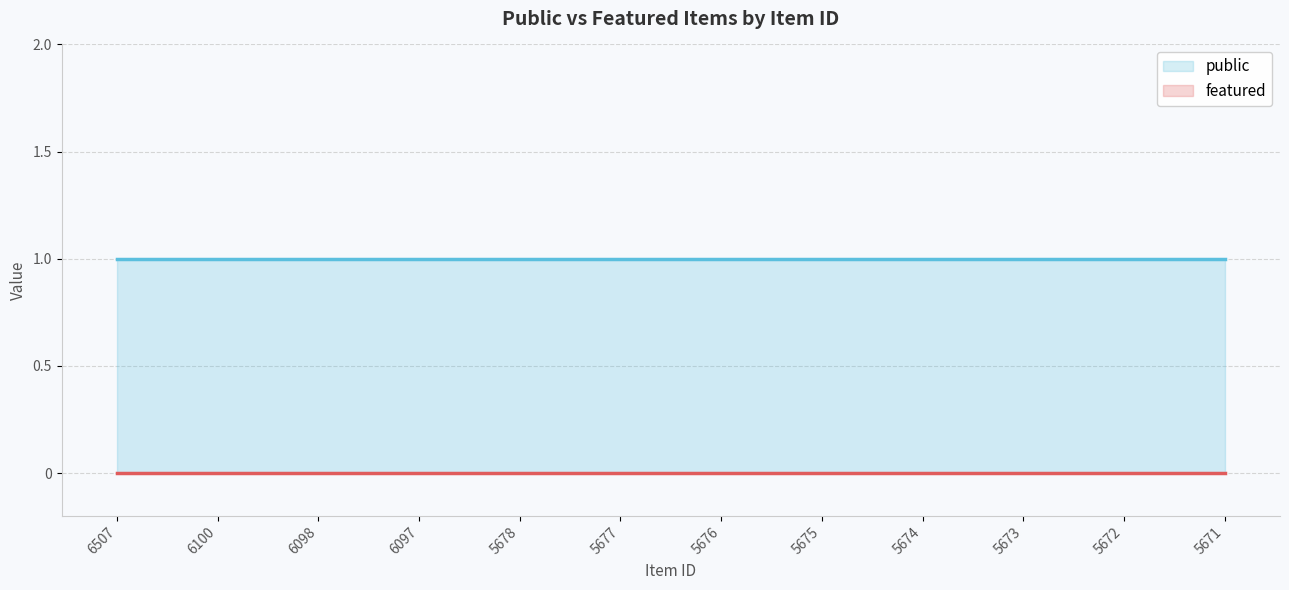

How many lines are shown in the chart?

2